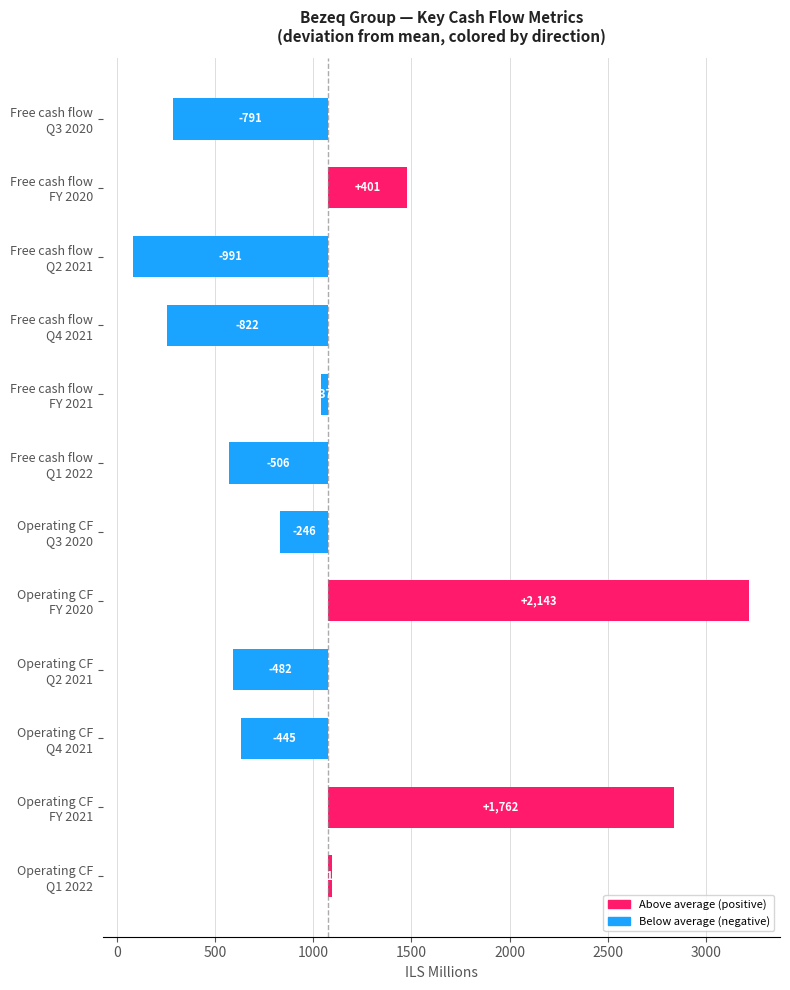

Are the bars horizontal?

Yes